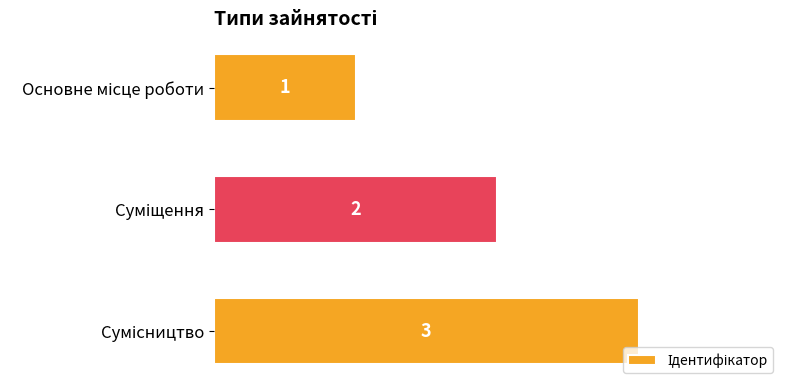

What is the greatest value displayed?

3